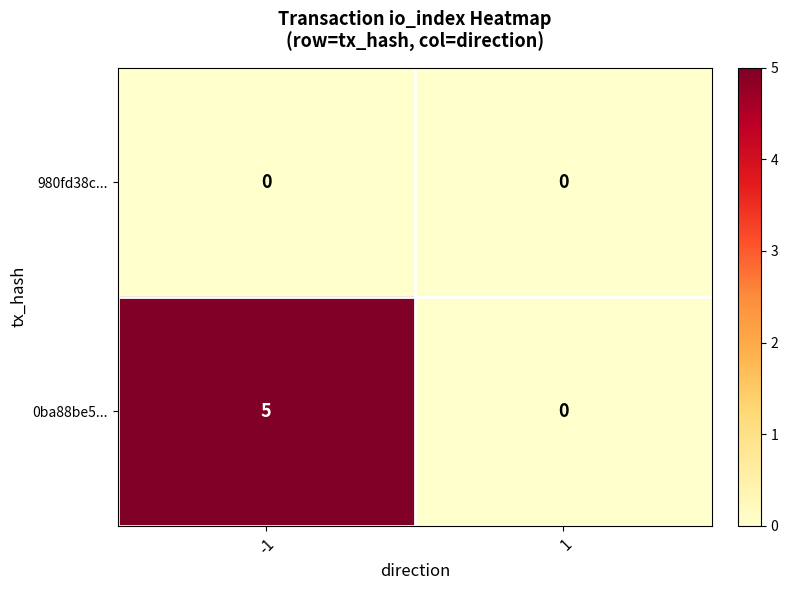

Reading left to right, list all the values displayed in this chart.

980fd38c...: 0	0
0ba88be5...: 5	0